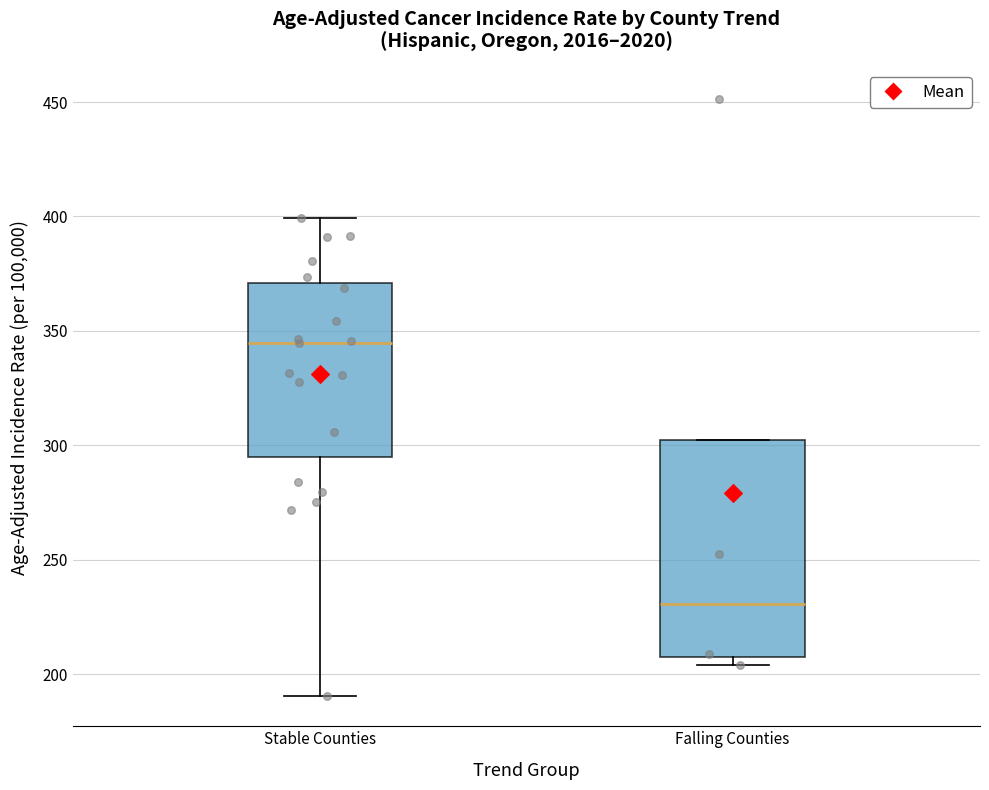

Which box's median line is the lowest?

Falling Counties